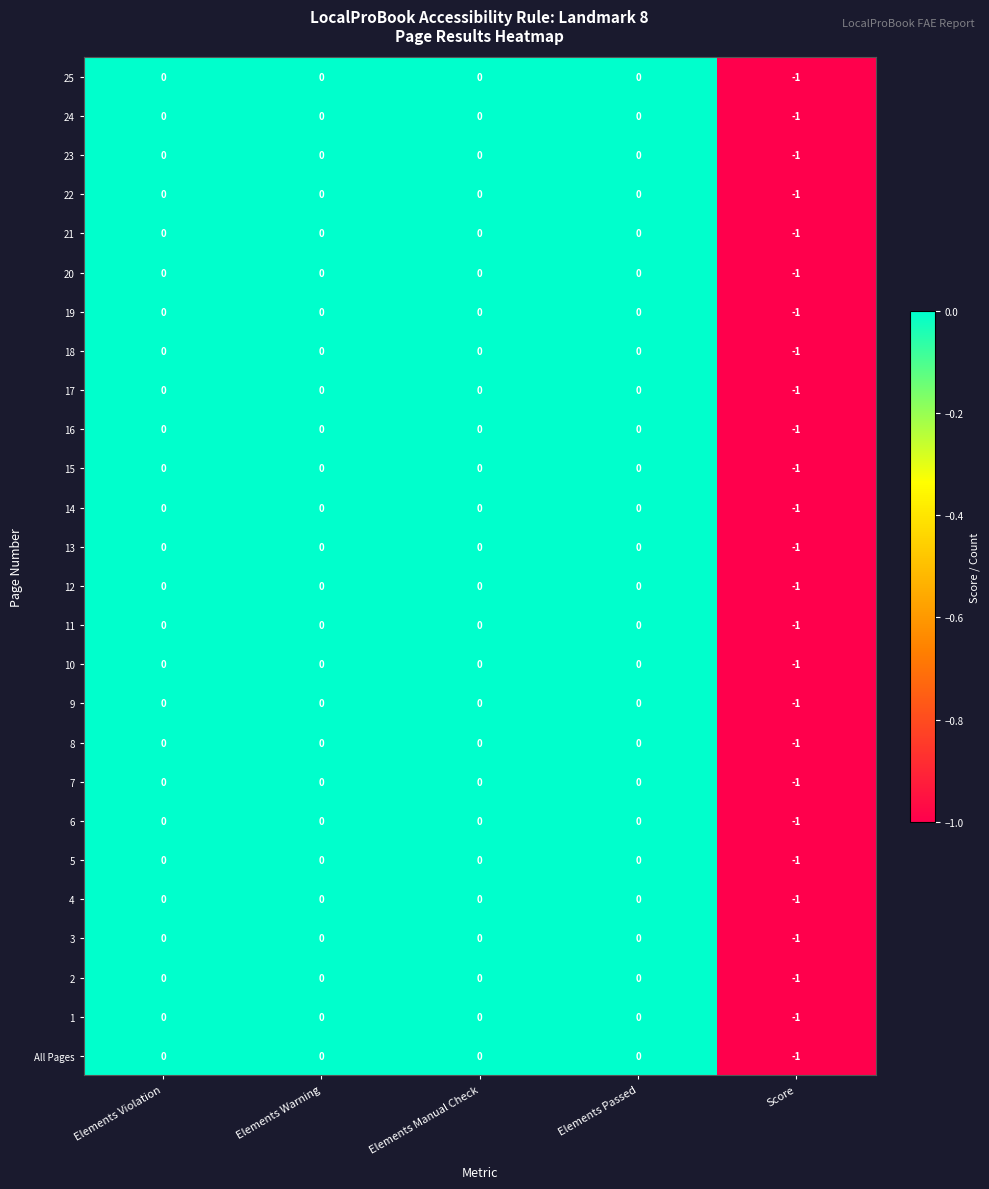

How many 1 values are between 0 and 1?

4